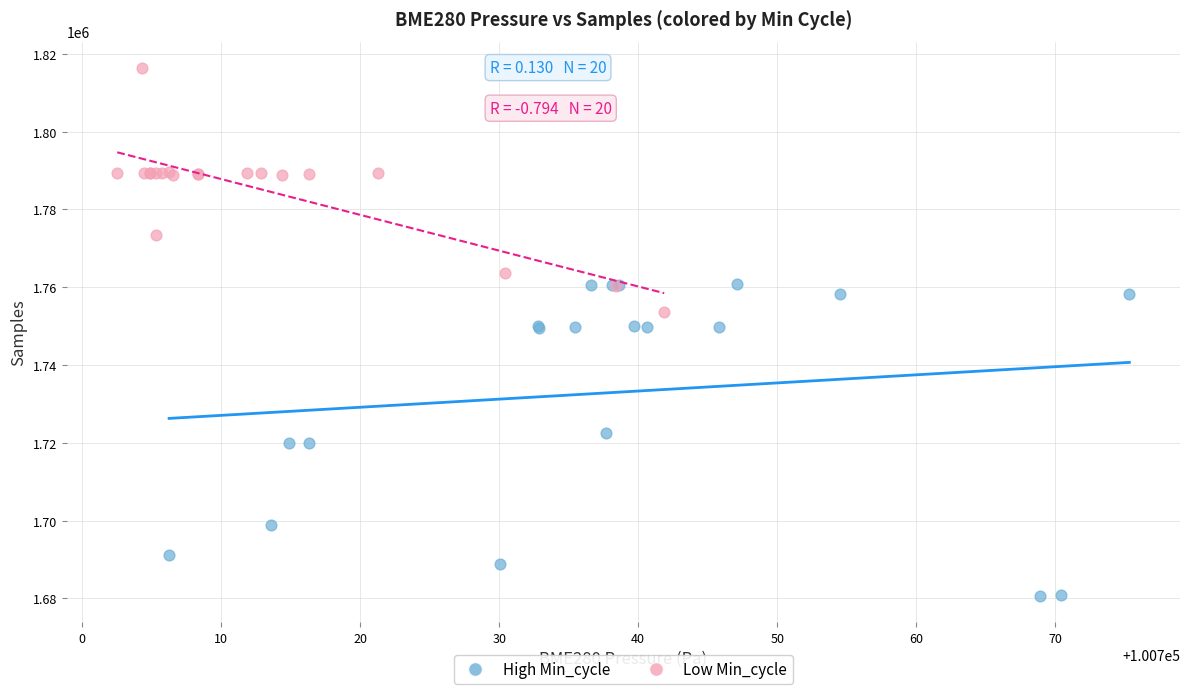

Which series reaches the minimum Y coordinate?

High Min_cycle